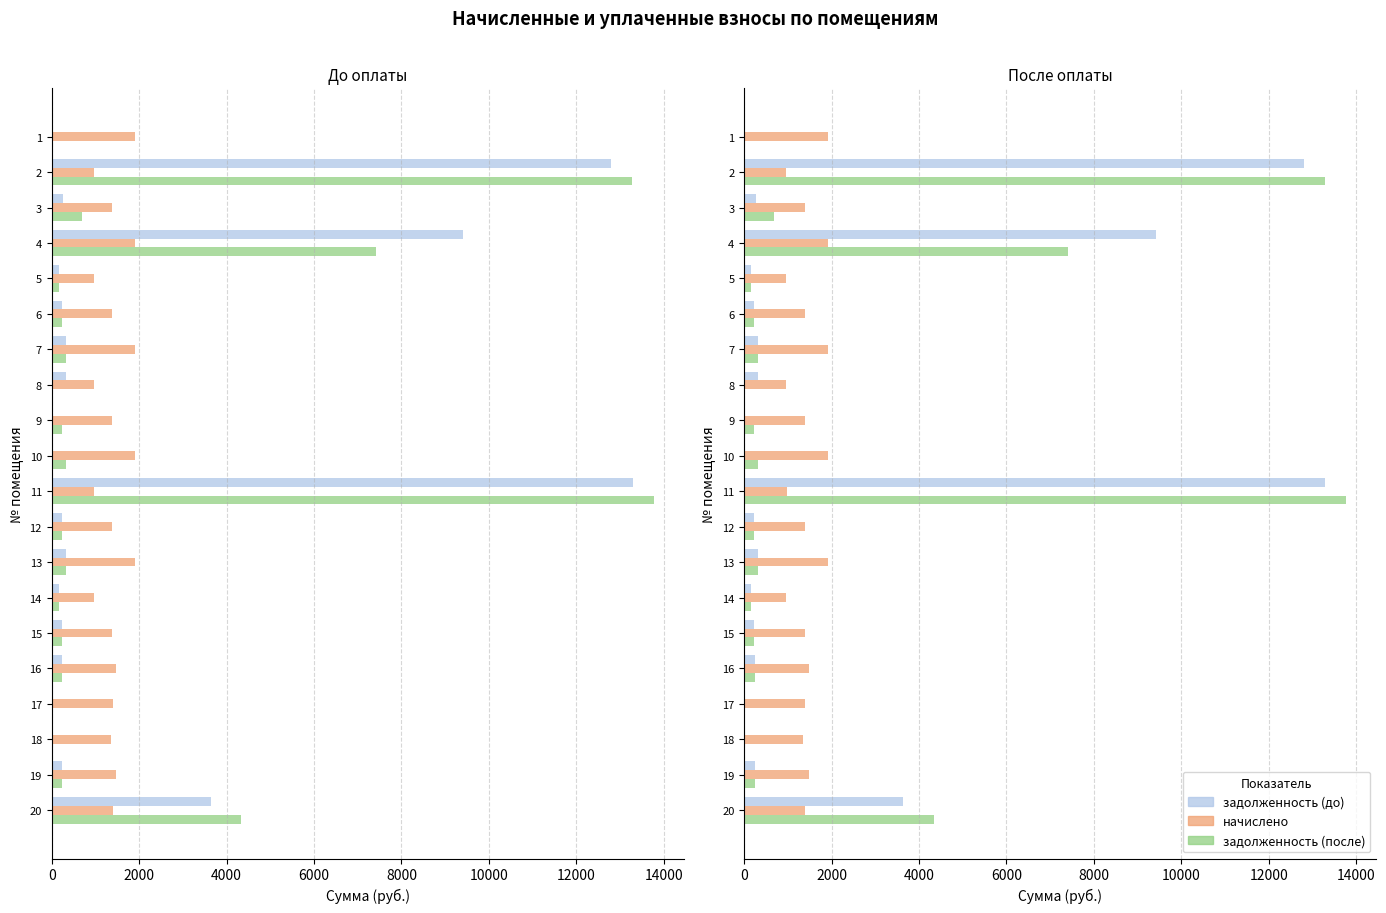

At how many categories does at least one series exceed 10928?

2